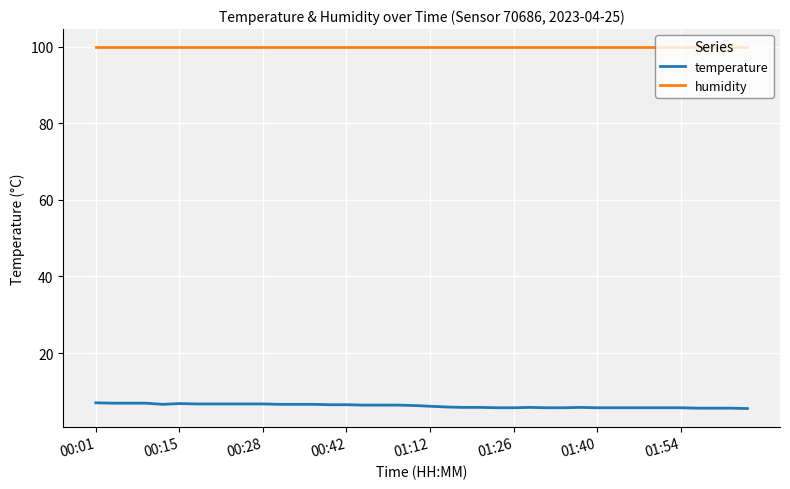

What is the average value of the temperature series?

6.2